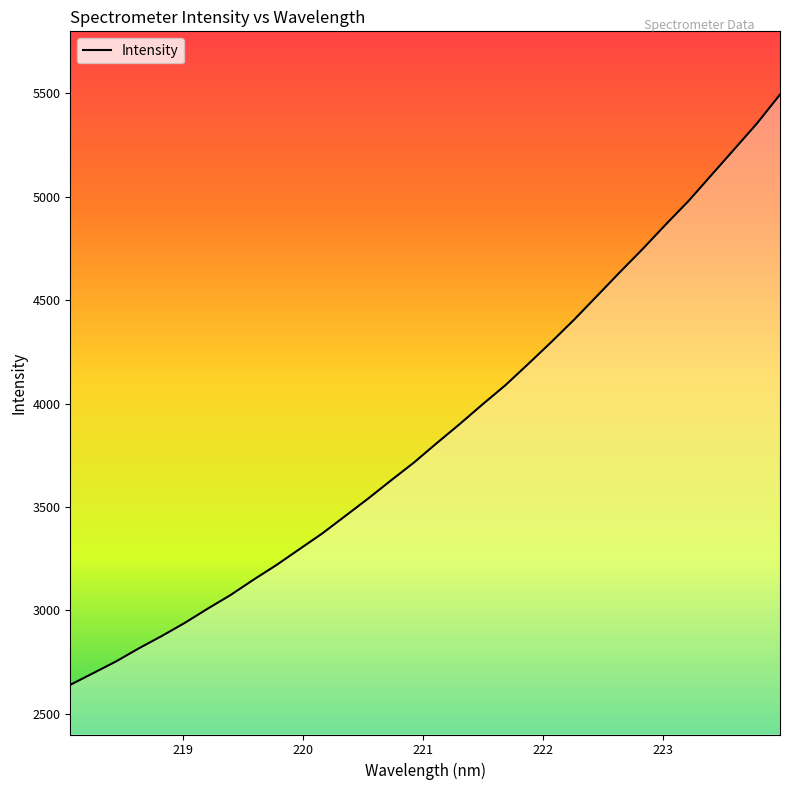

What is the maximum value shown in the chart?

5494.3